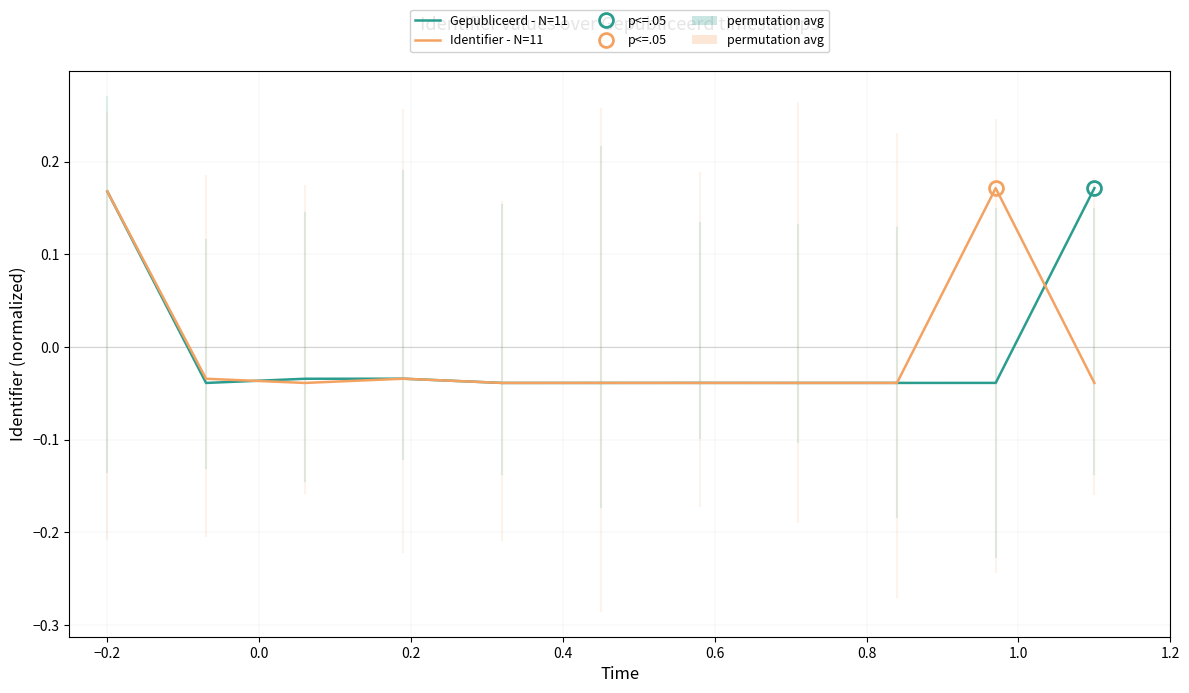

Count the number of data series in this chart.

2